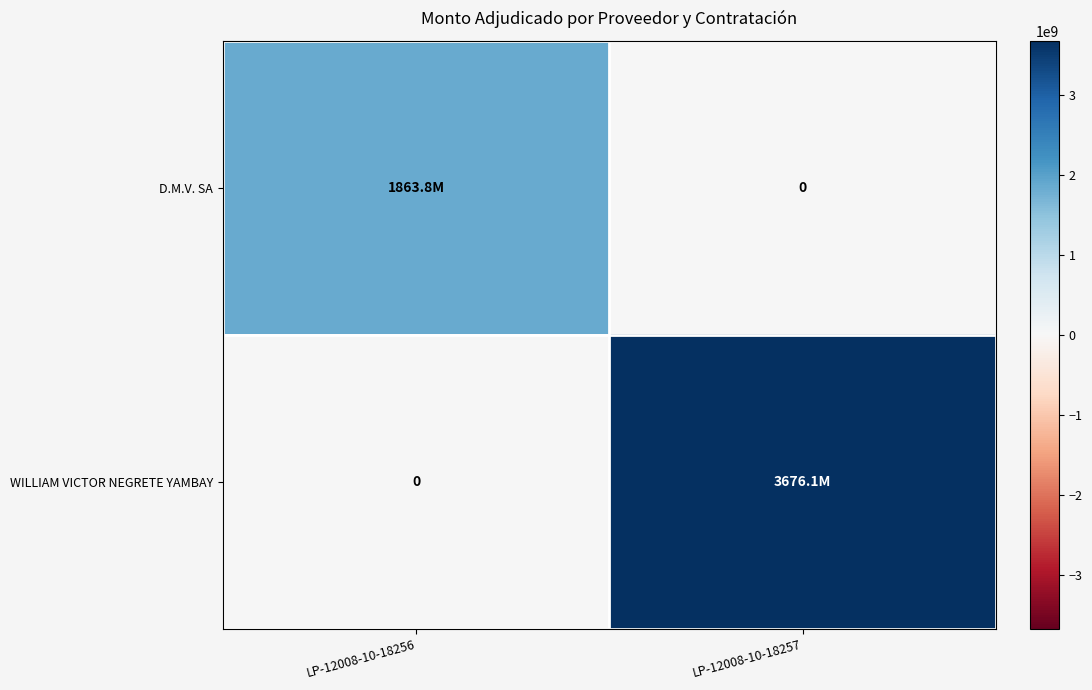

Where is D.M.V. SA nearest to the value 931917756?

LP-12008-10-18256